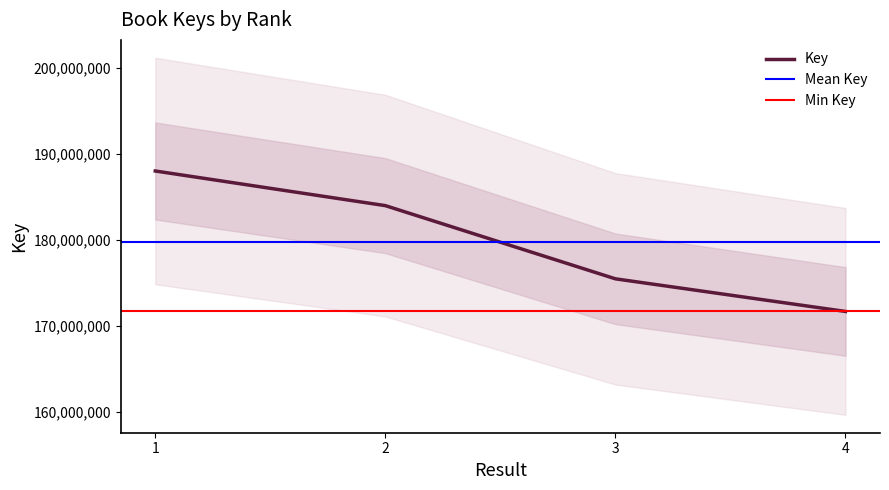

What is the difference between the values at 2 and 3?

8504062